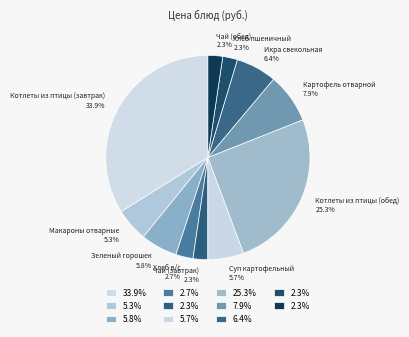

Count the number of slices in the pie.

11